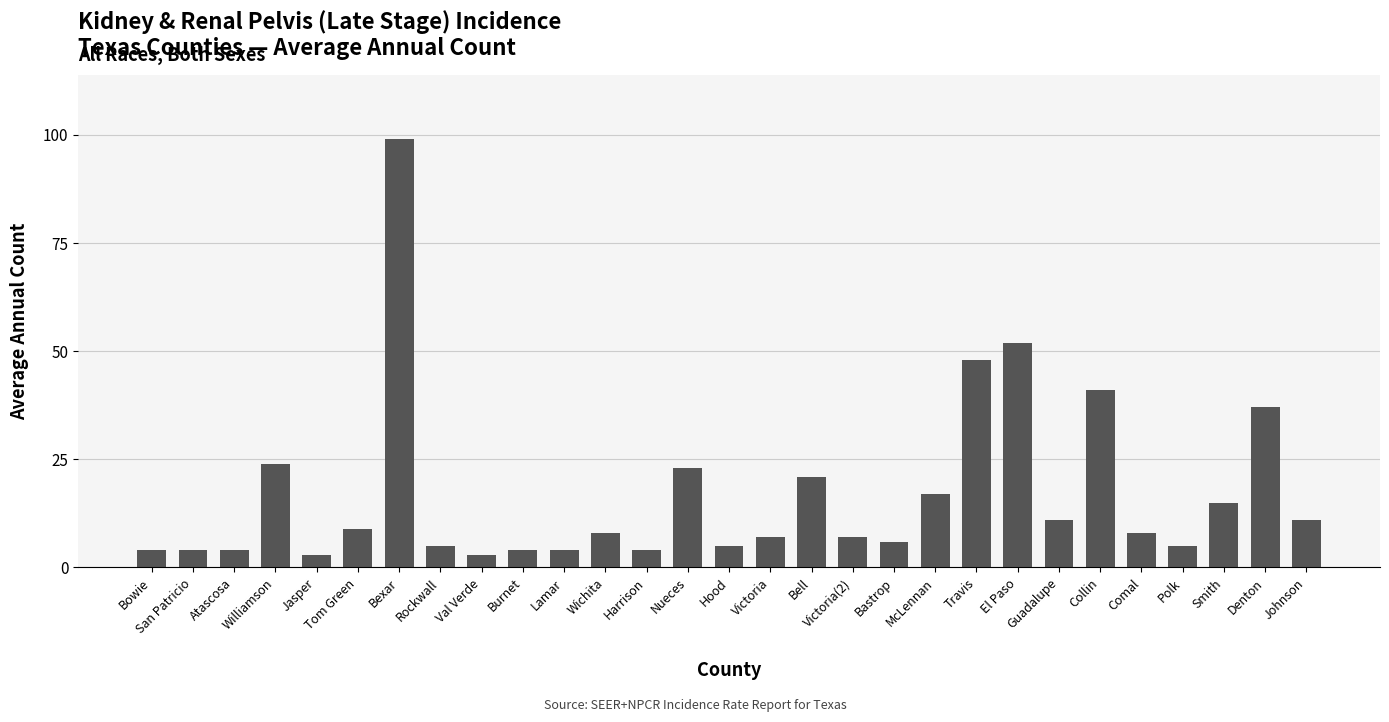

What is the sum of all values?

489